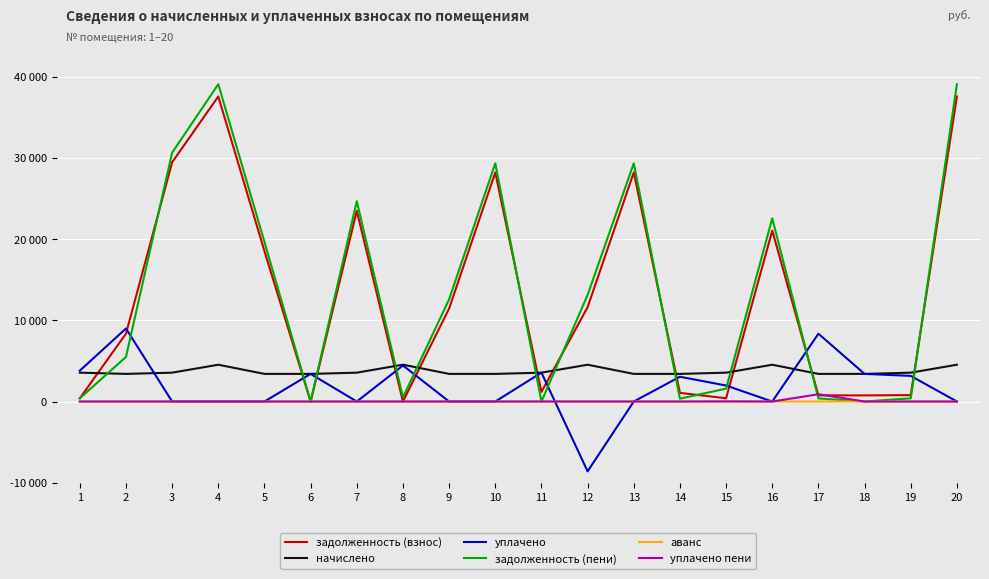

What are all the series names shown in the legend?

задолженность (взнос), начислено, уплачено, задолженность (пени), аванс, уплачено пени